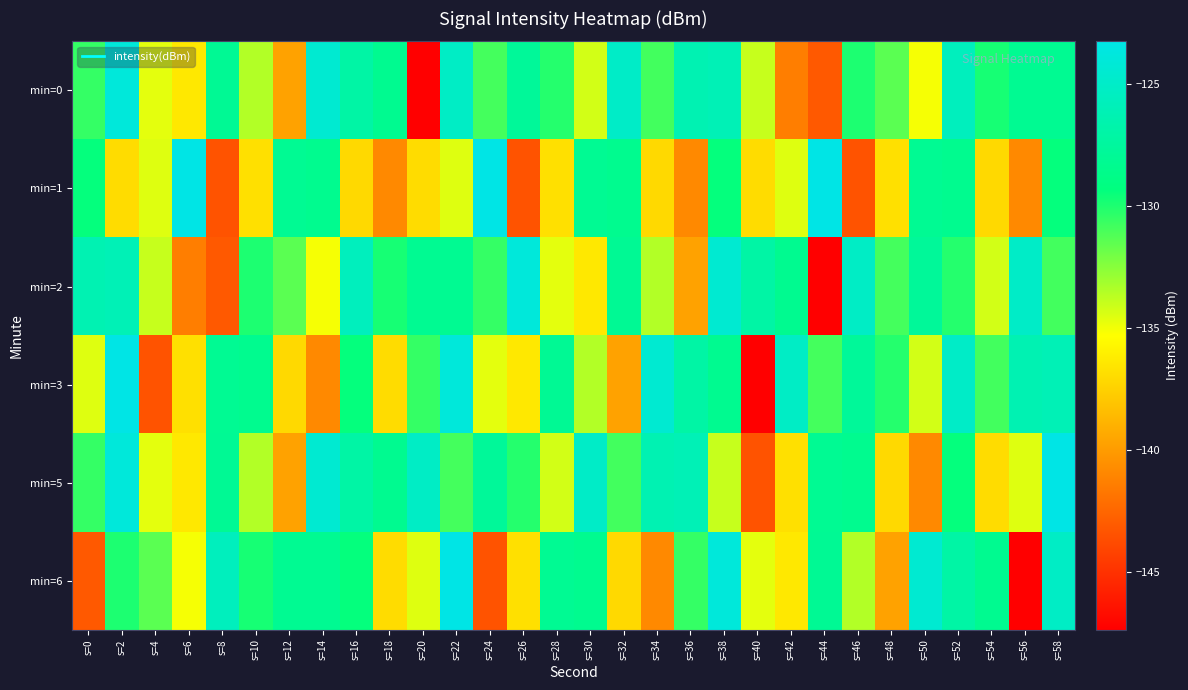

What is the maximum value shown in the chart?

-123.3